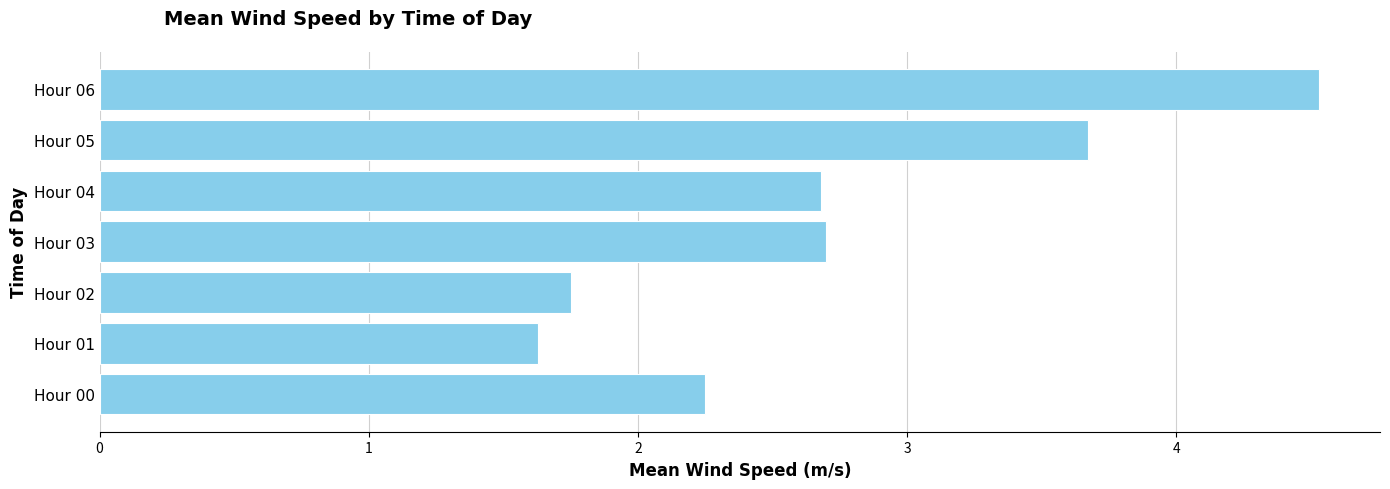

What is the sum of all values?

19.2